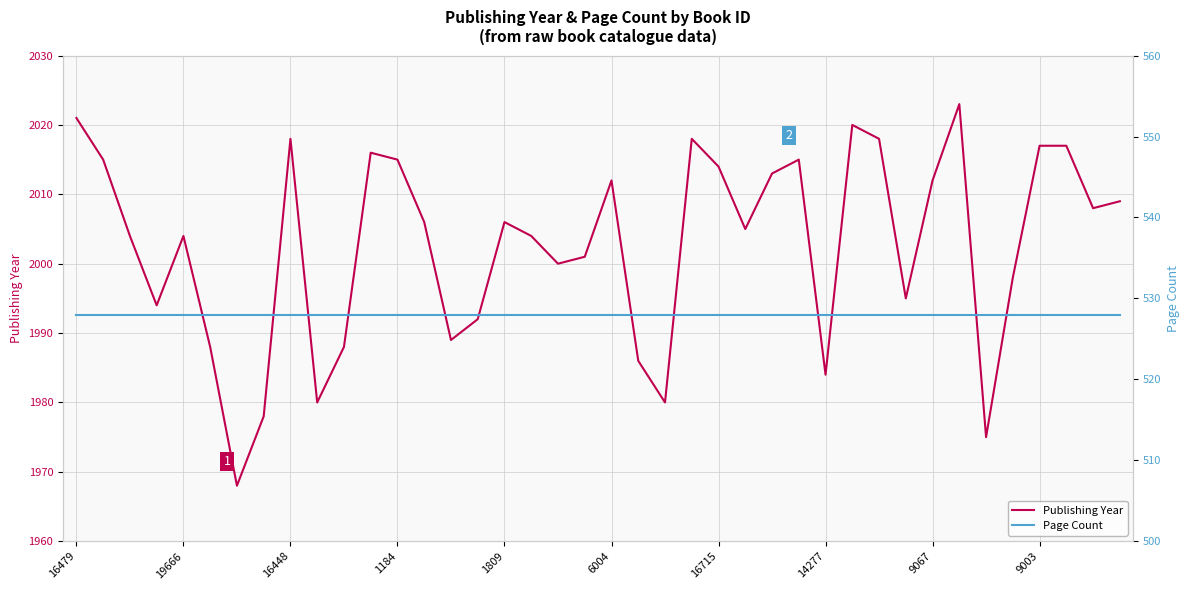

Which label corresponds to the smallest value in the chart?

16479